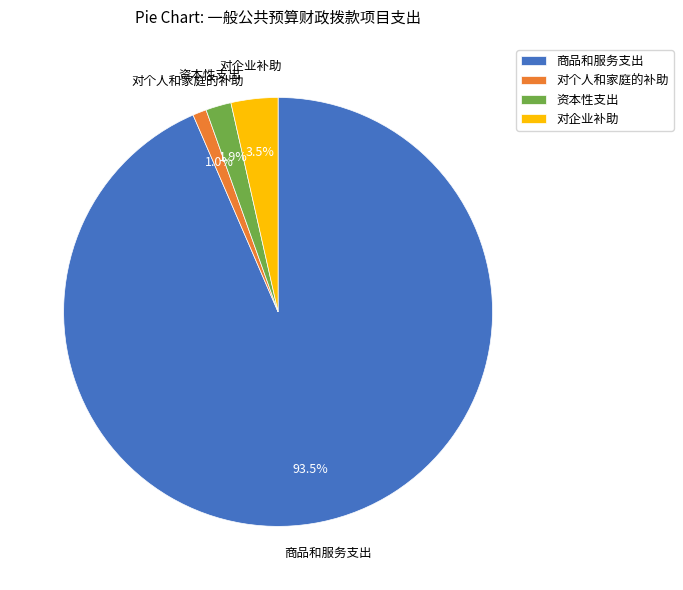

Which category has the biggest portion of the pie?

商品和服务支出